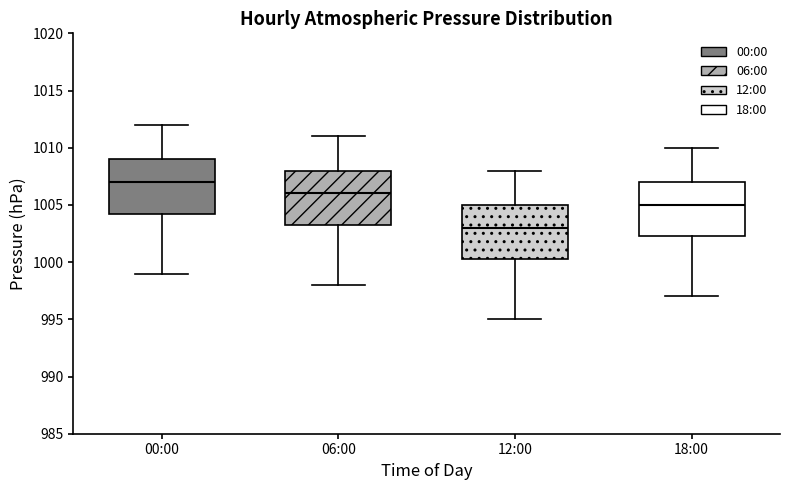

Which box's median line is the highest?

00:00